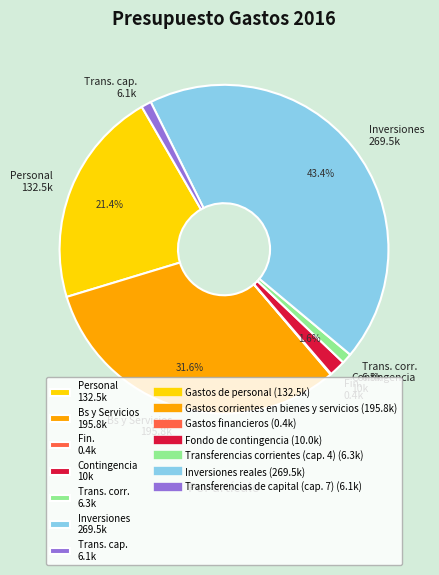

Which category has the biggest portion of the pie?

Inversiones 269.5k